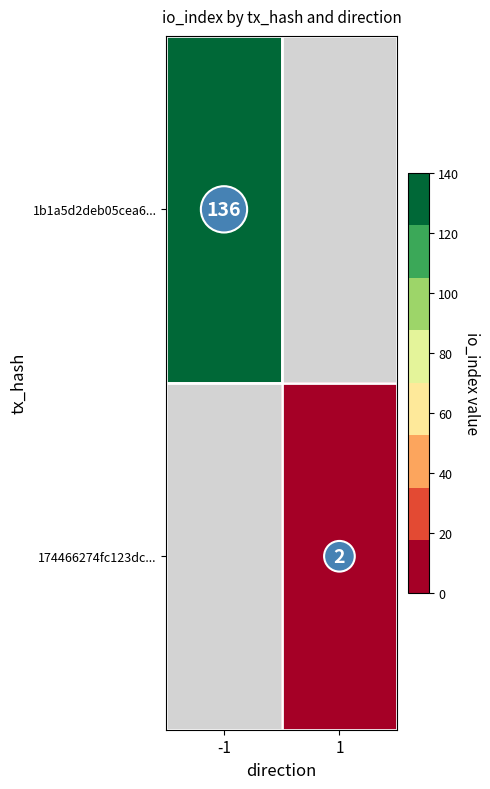

Which has a higher value, 1 or -1?

-1